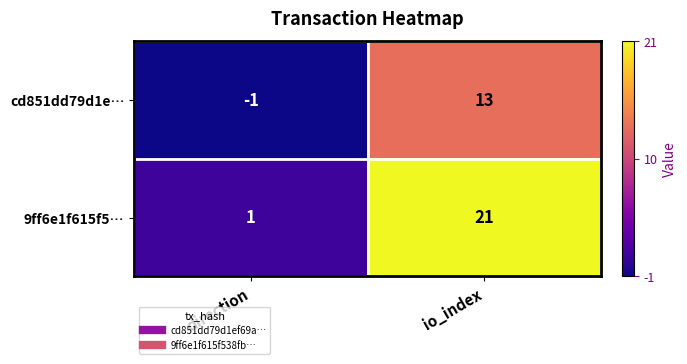

Reading left to right, list all the values displayed in this chart.

cd851dd79d1e…: direction=-1	io_index=13
9ff6e1f615f5…: direction=1	io_index=21